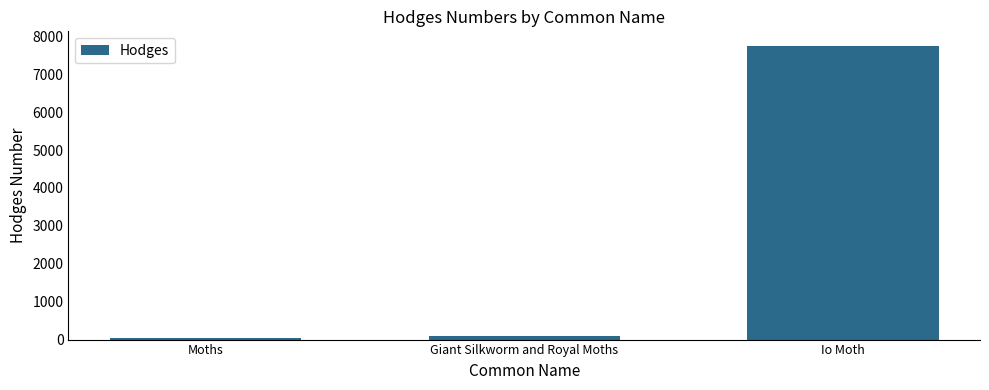

Between Giant Silkworm and Royal Moths and Io Moth, which is larger?

Io Moth